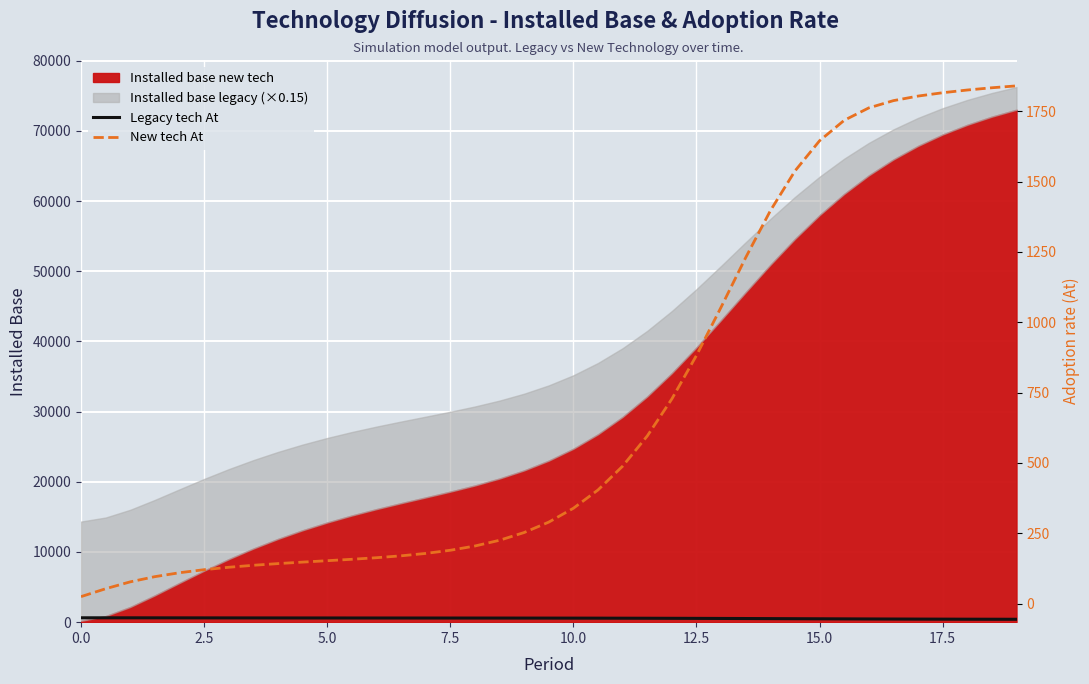

At how many categories does at least one series exceed 1567?

9